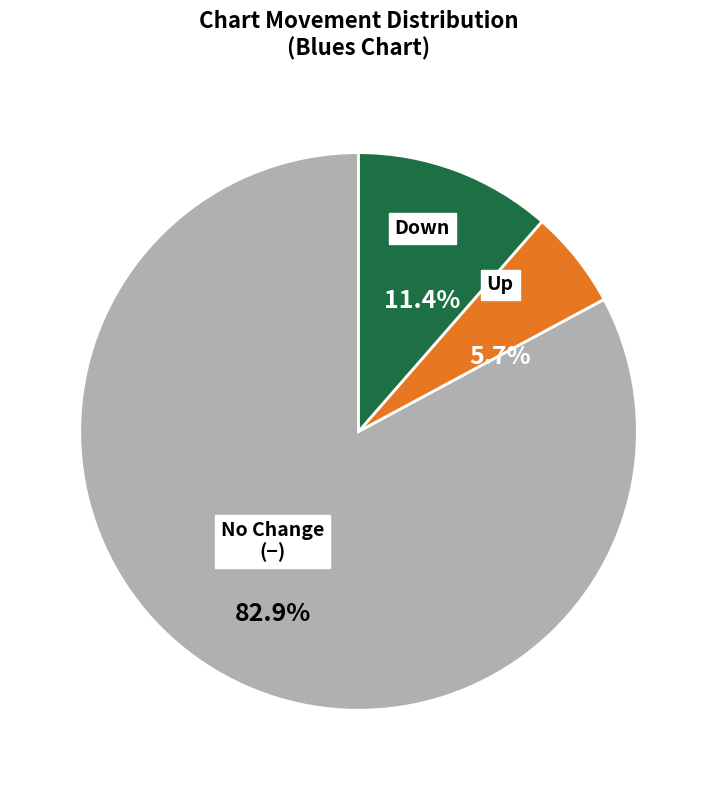

What is the largest slice in the pie chart?

-